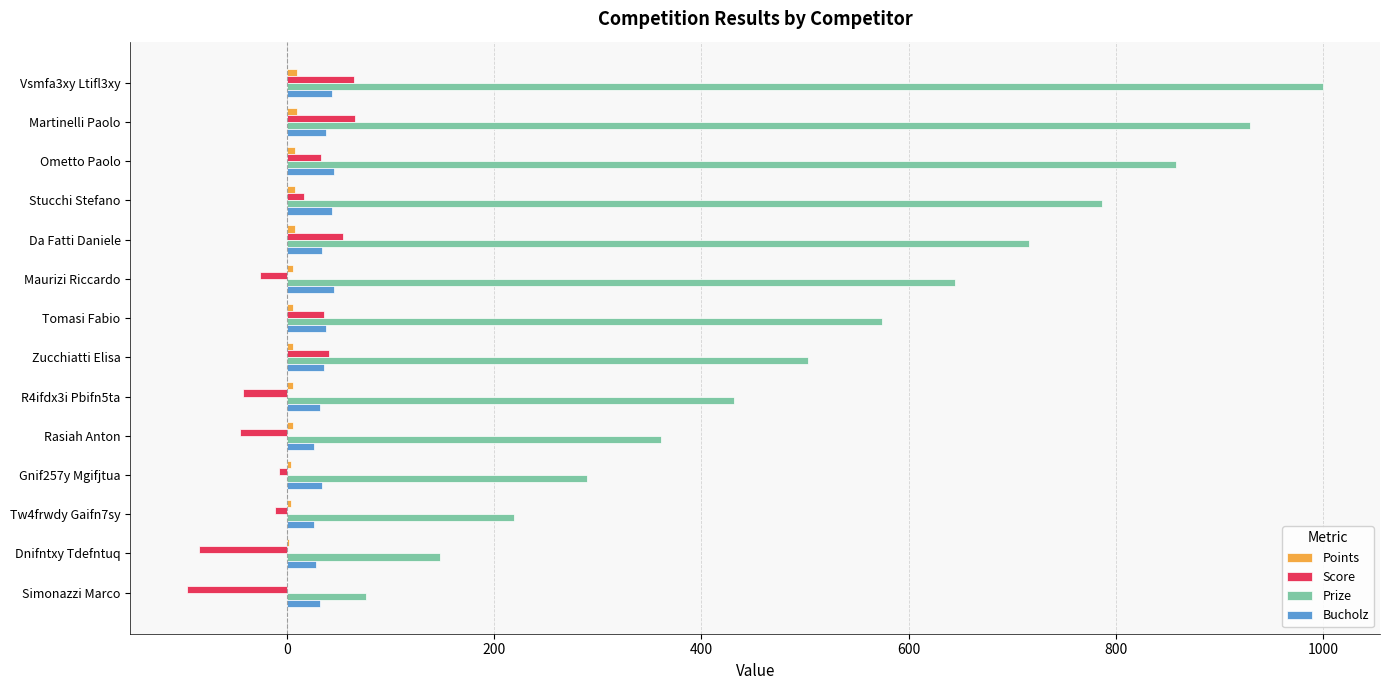

What value does the Bucholz series have at Simonazzi Marco?

32